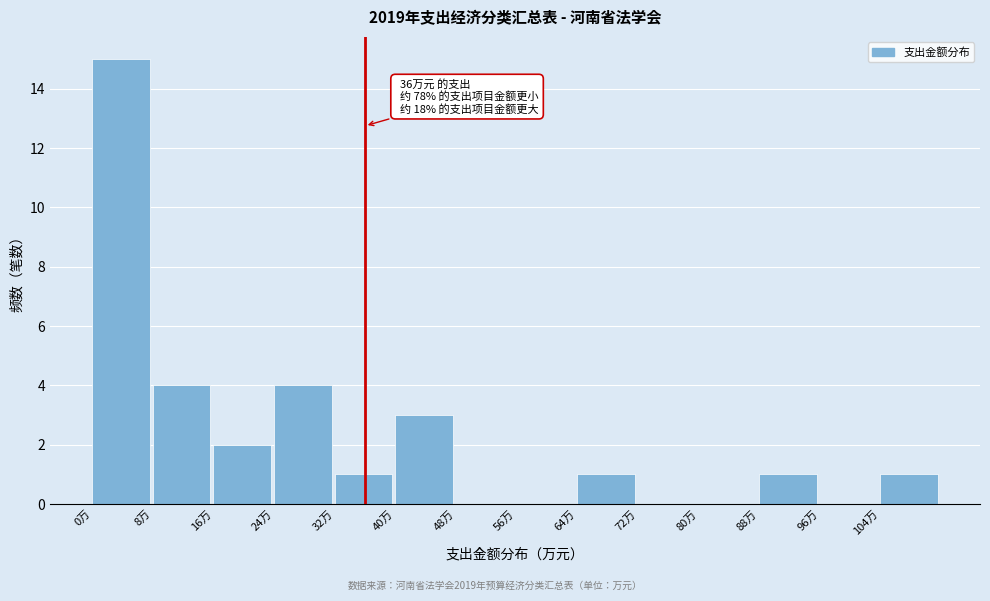

Over which range of the x-axis is the bar tallest?

0 to 8